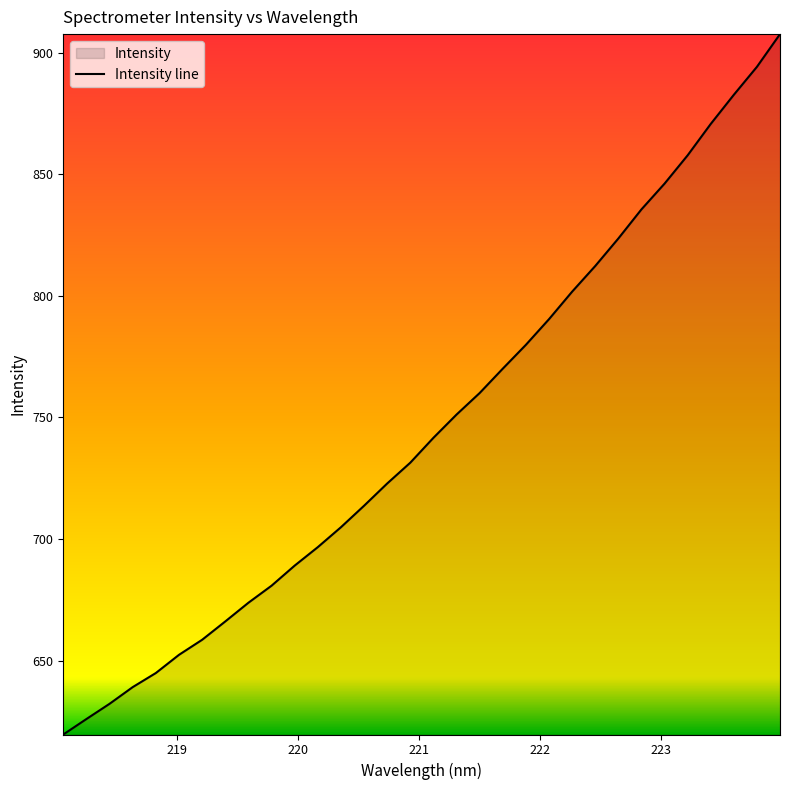

What is the sum of all values?

23876.2